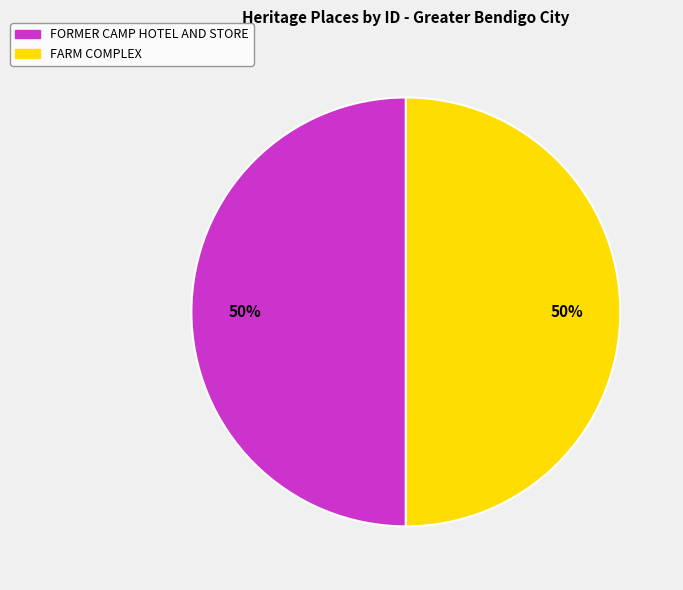

What is the ratio of the value at FORMER CAMP HOTEL AND STORE to the value at FARM COMPLEX?

1.0